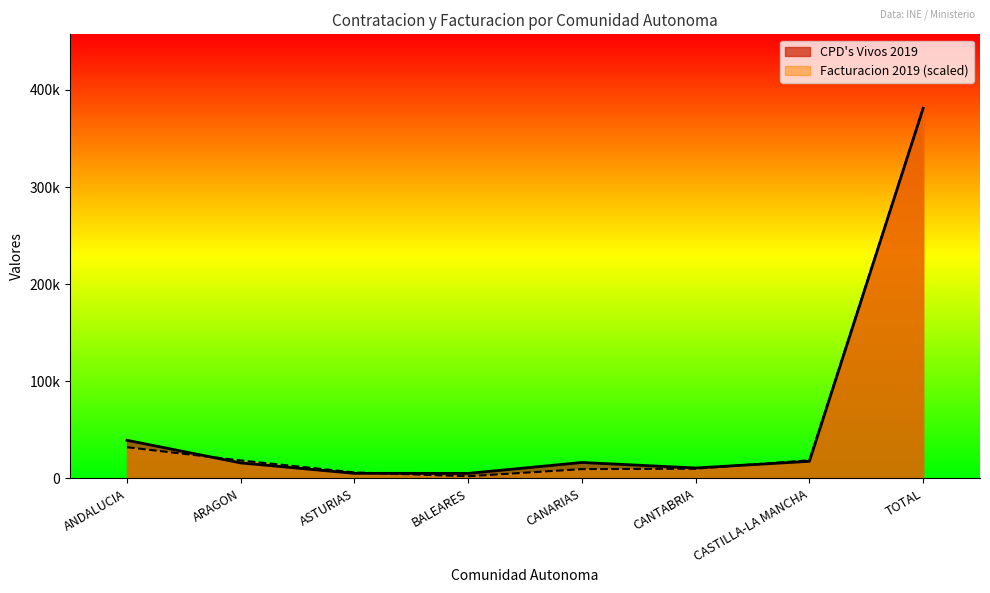

How many categories are shown in the chart?

8